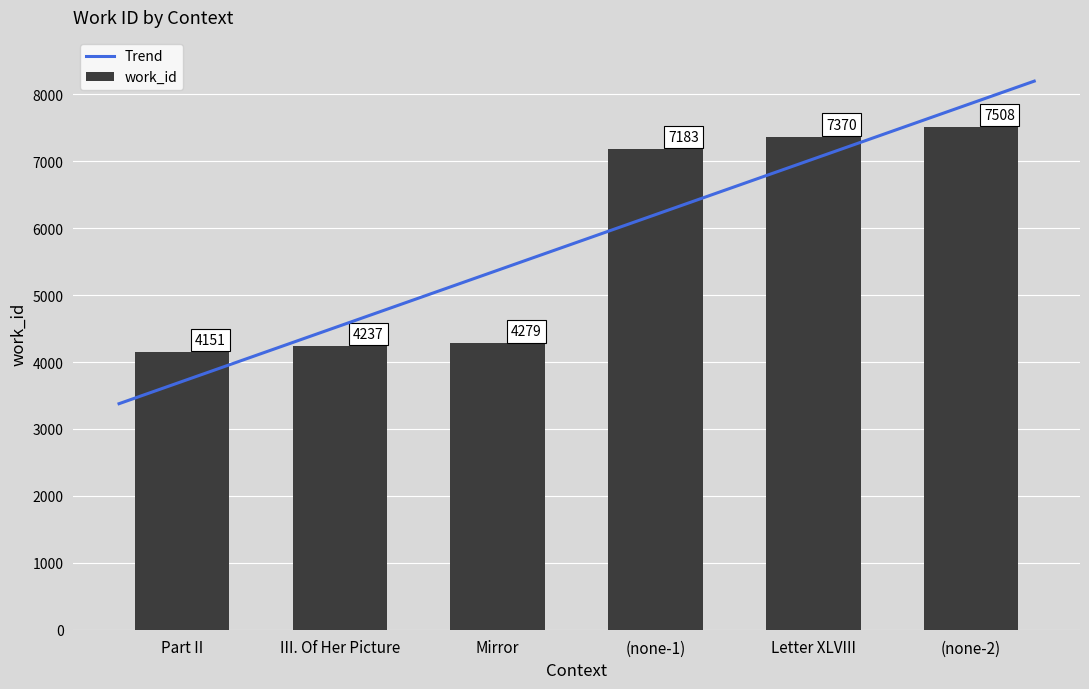

Rank the categories by work_id value from highest to lowest.

(none-2), Letter XLVIII, (none-1), Mirror, III. Of Her Picture, Part II